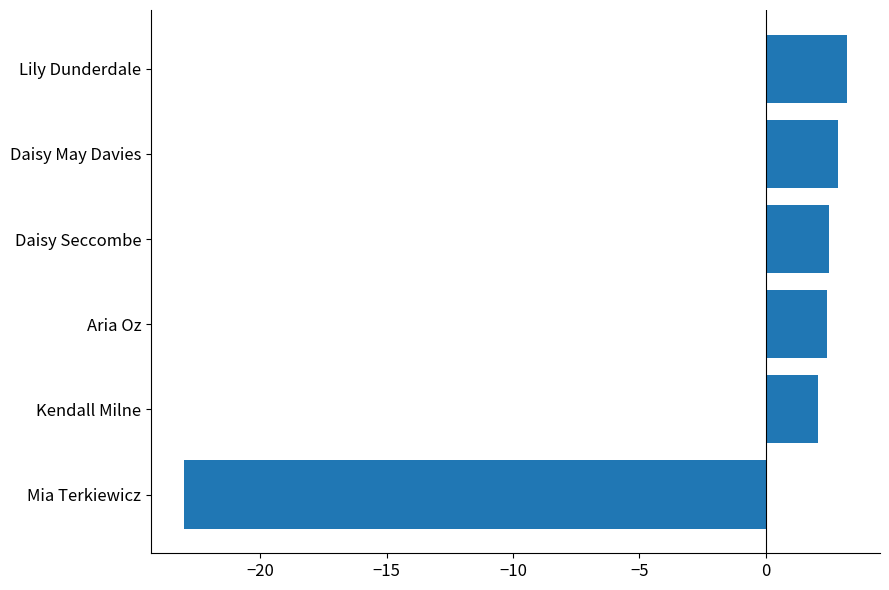

How many bars are there in total?

6